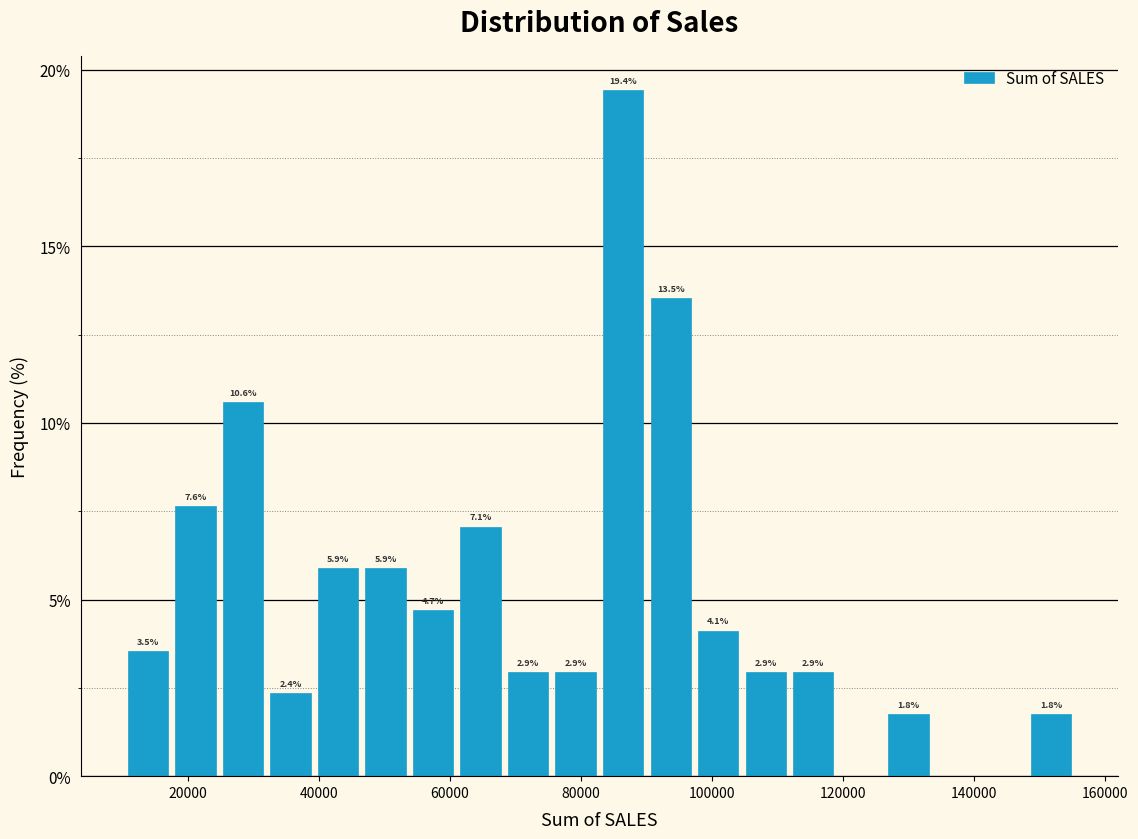

Around what value on the x-axis is the tallest bar? Give the approximate position of its centre, as read against the axis.

86000